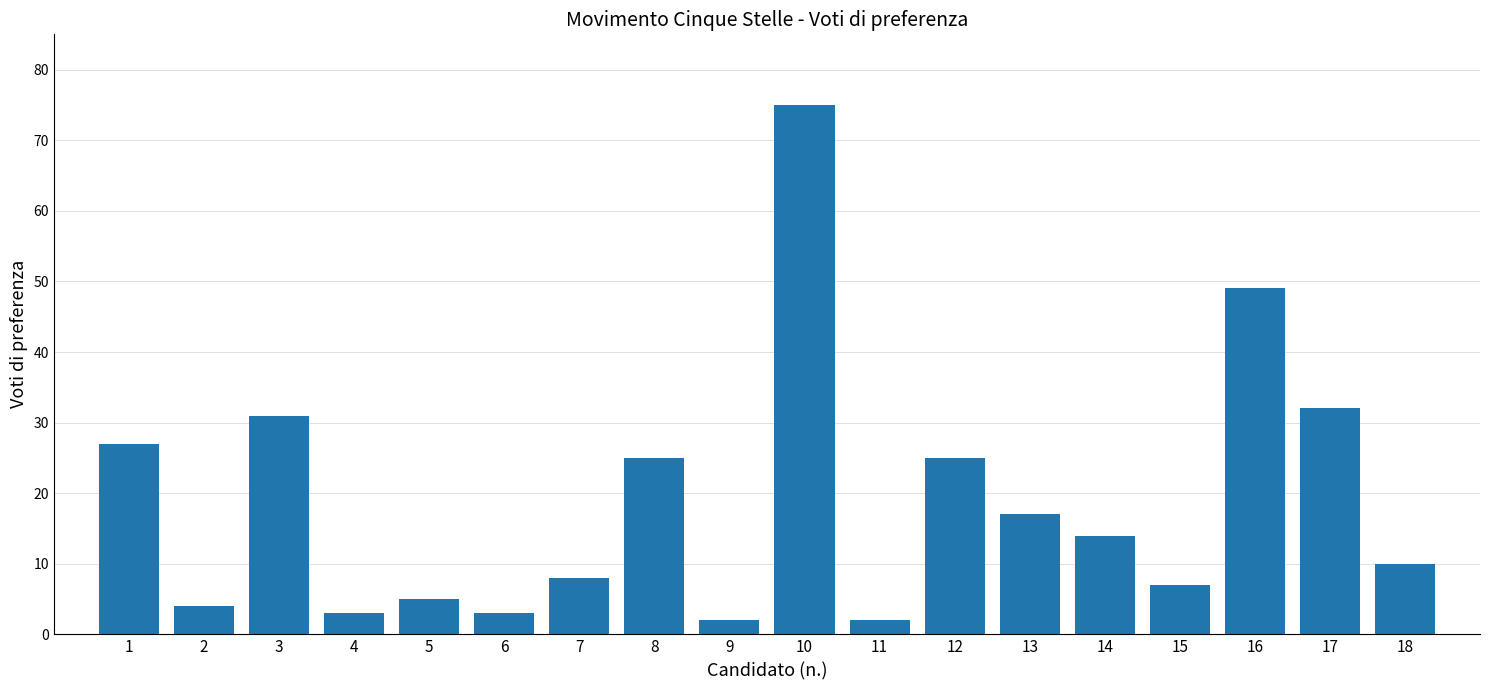

How many categories are shown in the chart?

18